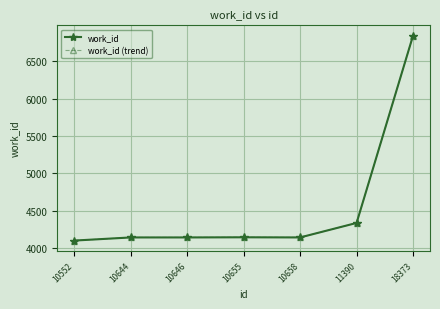

What is the greatest value displayed?

6843